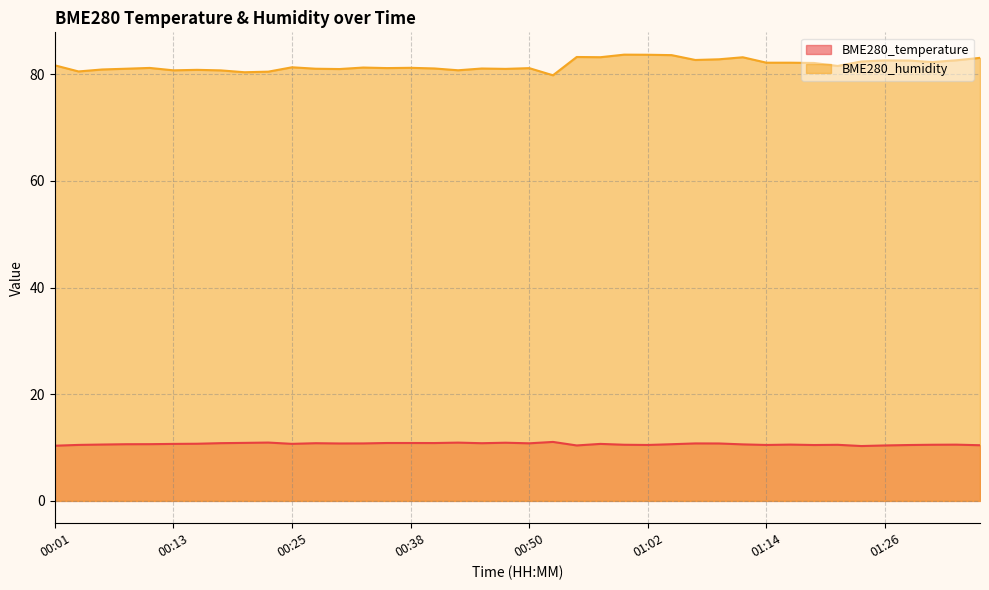

Does the chart display data point markers on the line(s)?

No